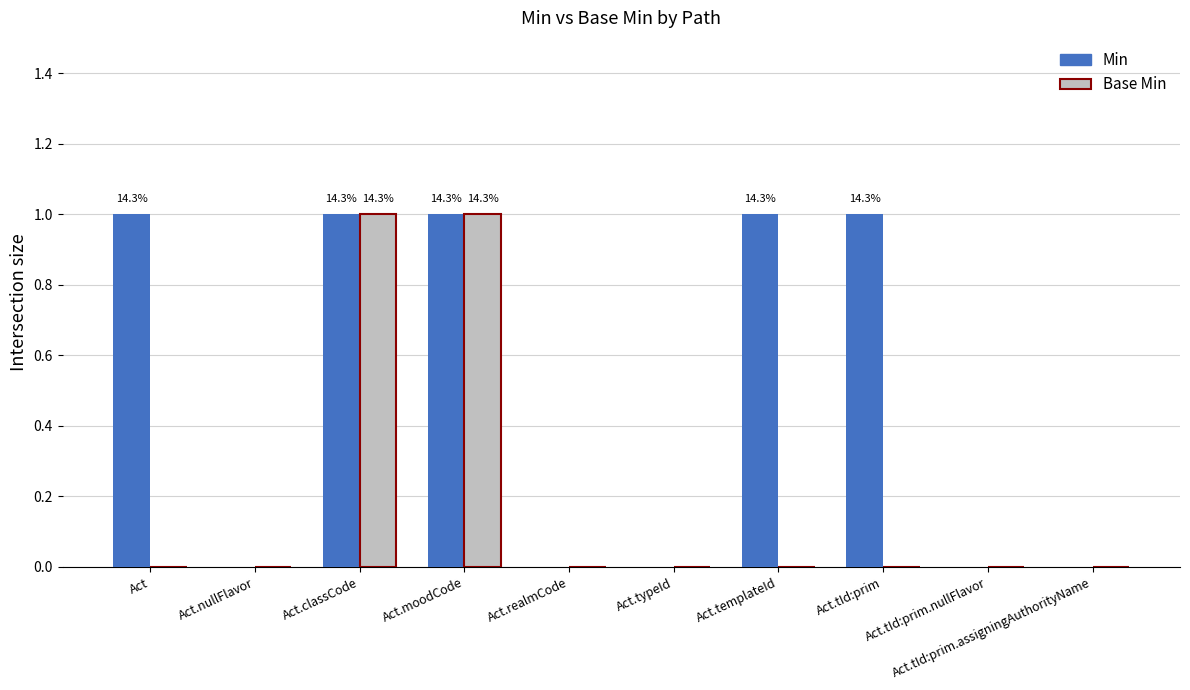

Which series has the largest total across all categories?

Min